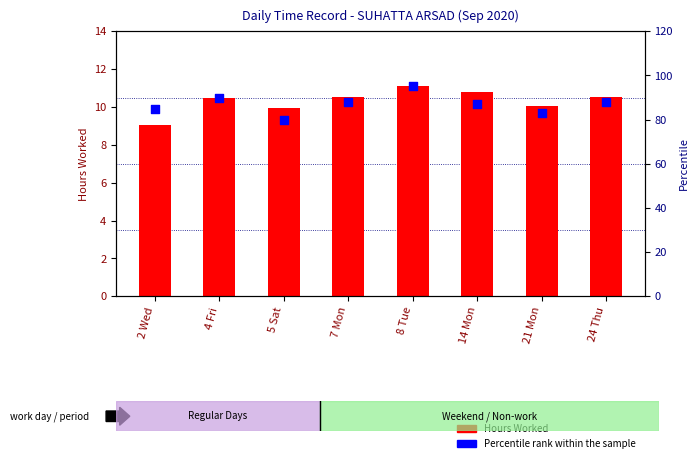

Which series reaches the minimum Y coordinate?

Hours Worked